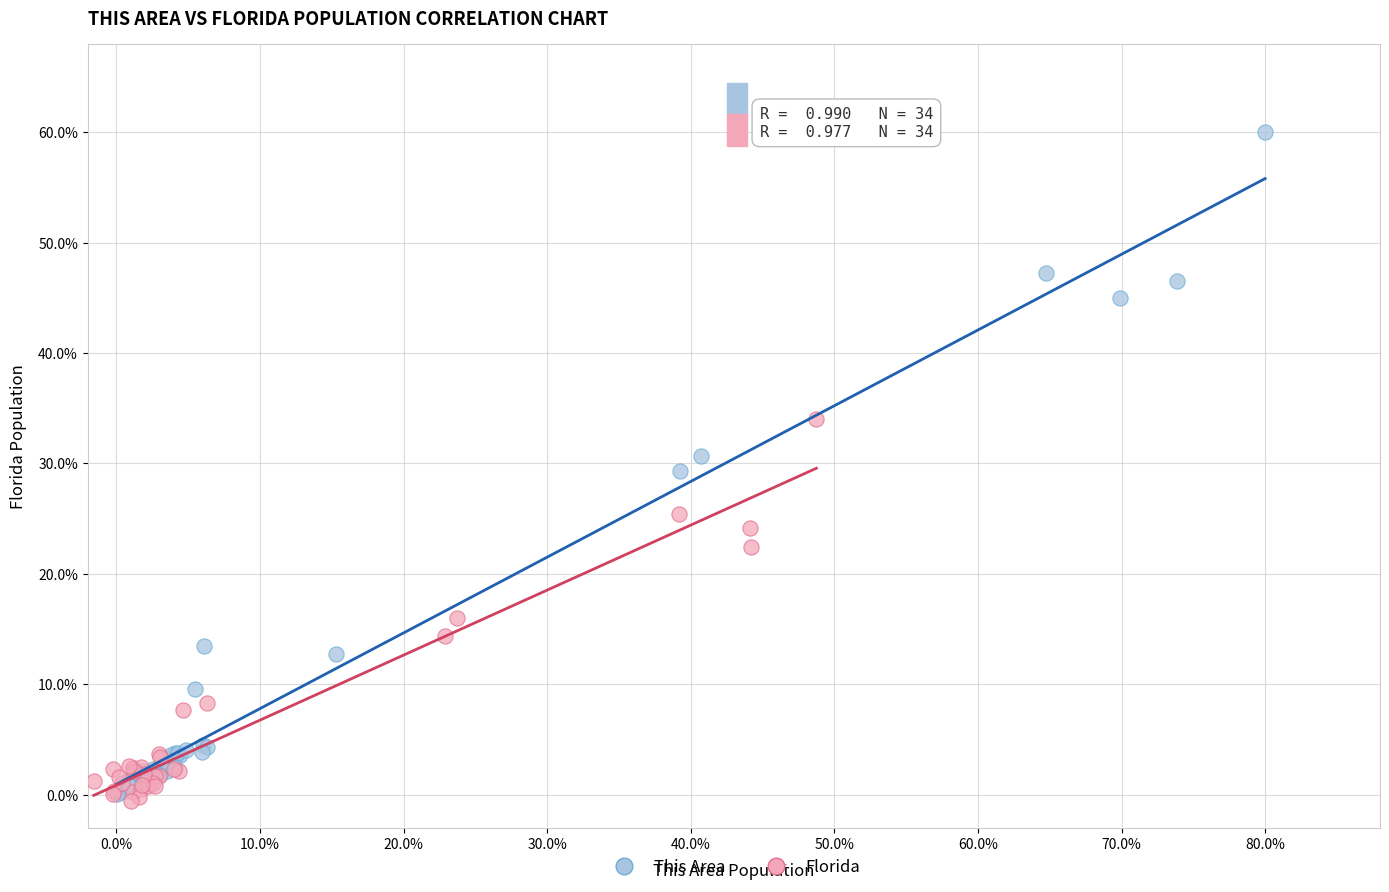

What are all the series names shown in the legend?

This Area, Florida